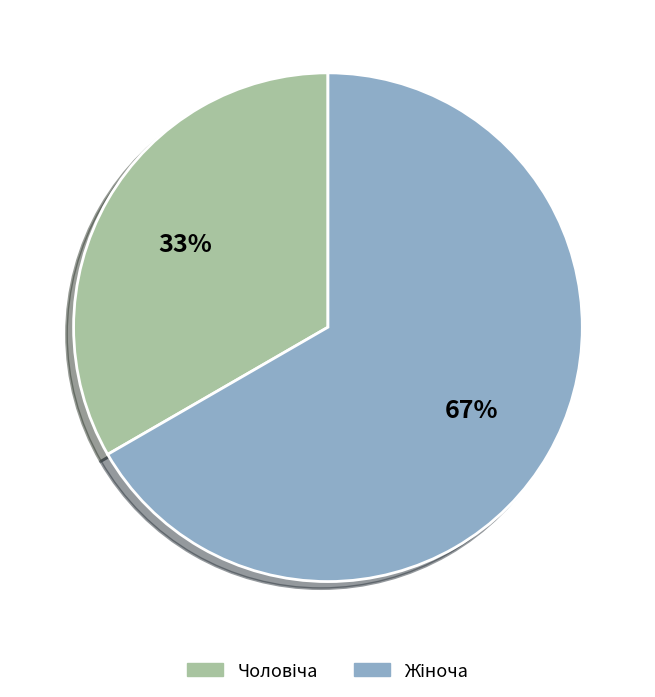

Does any single category account for the majority?

Yes